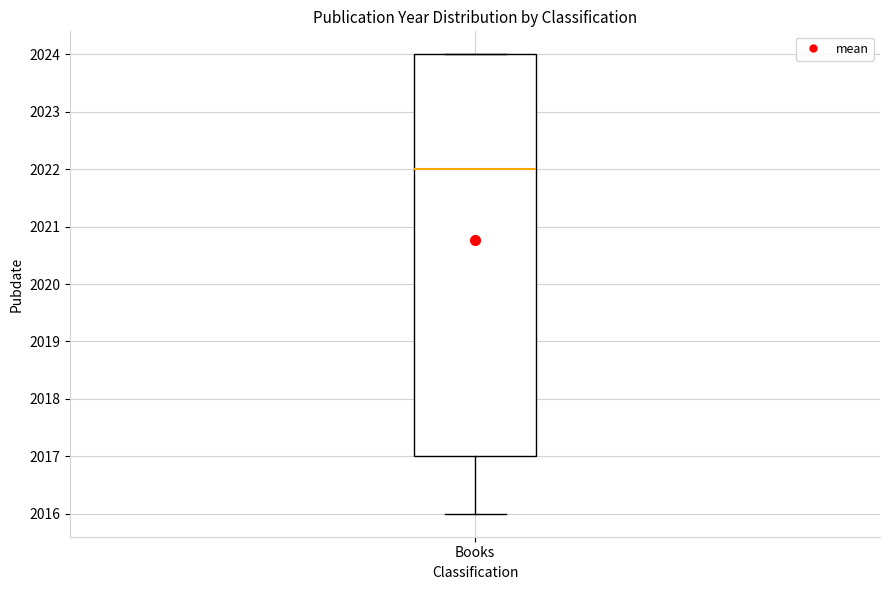

Read this box plot against the y-axis: the position of the median line, the range covered by the box, and the ends of both whiskers. The values are not printed on the chart, so give them approximately, as read against the axis.

median 2022, box 2017 to 2024, whiskers 2016 to 2024